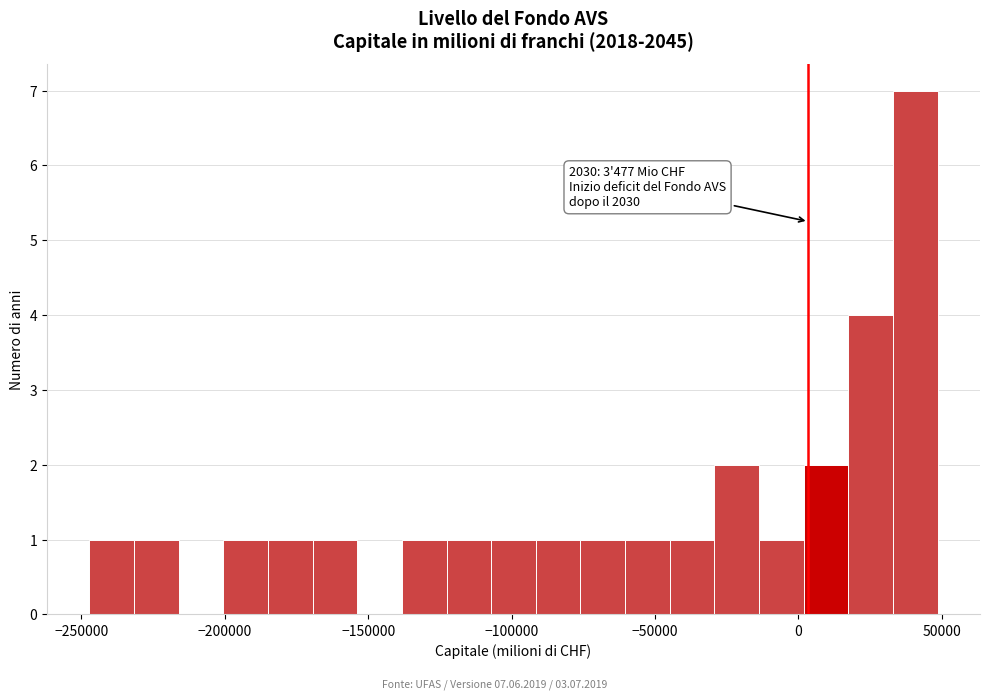

Around what value on the x-axis is the tallest bar? Give the approximate position of its centre, as read against the axis.

40000